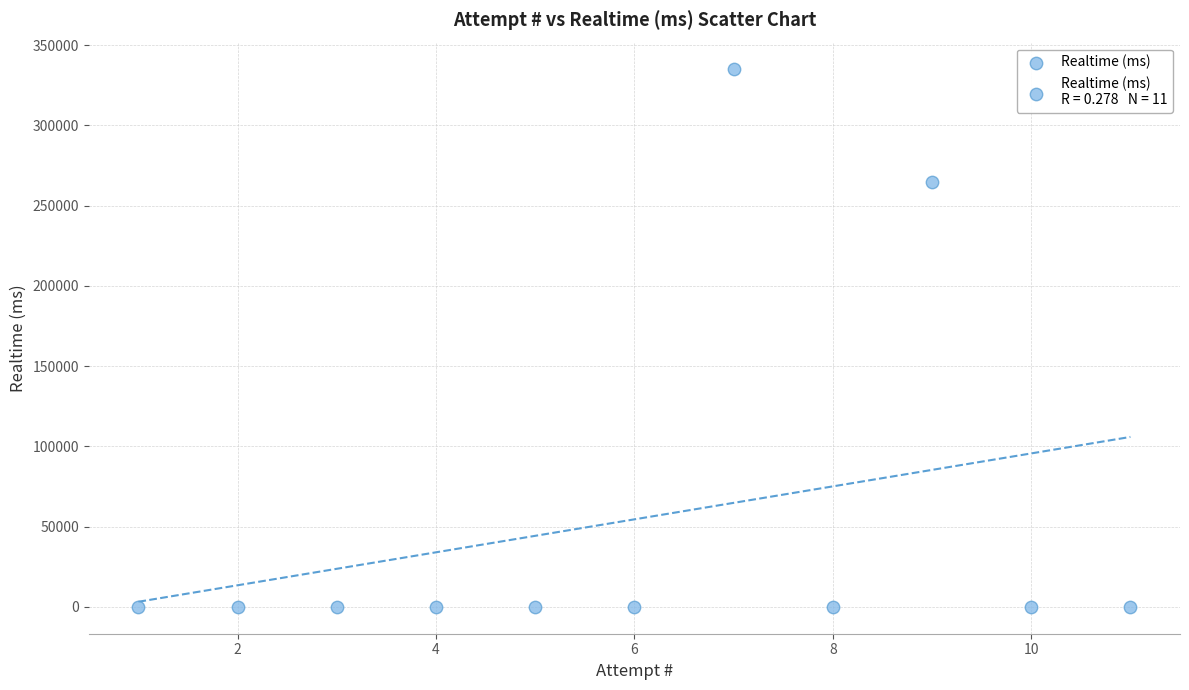

What is the average Y value?

54518